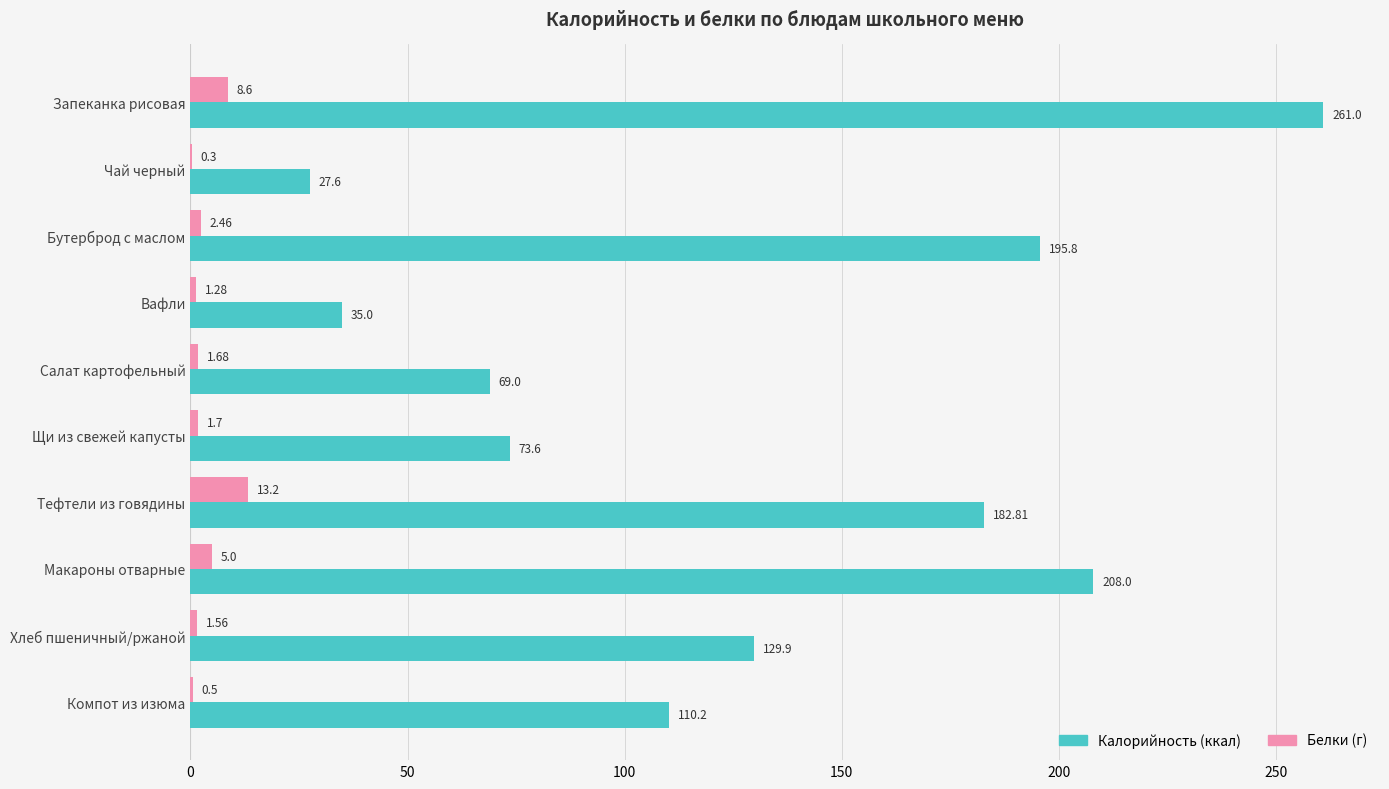

Which label corresponds to the largest value in the chart?

Запеканка рисовая